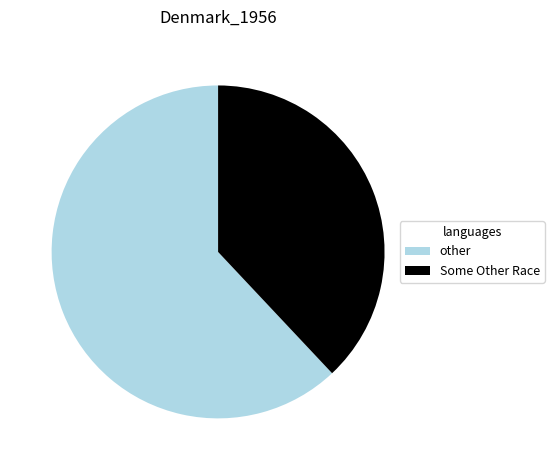

Is it true that Some Other Race is 38% of the pie?

True